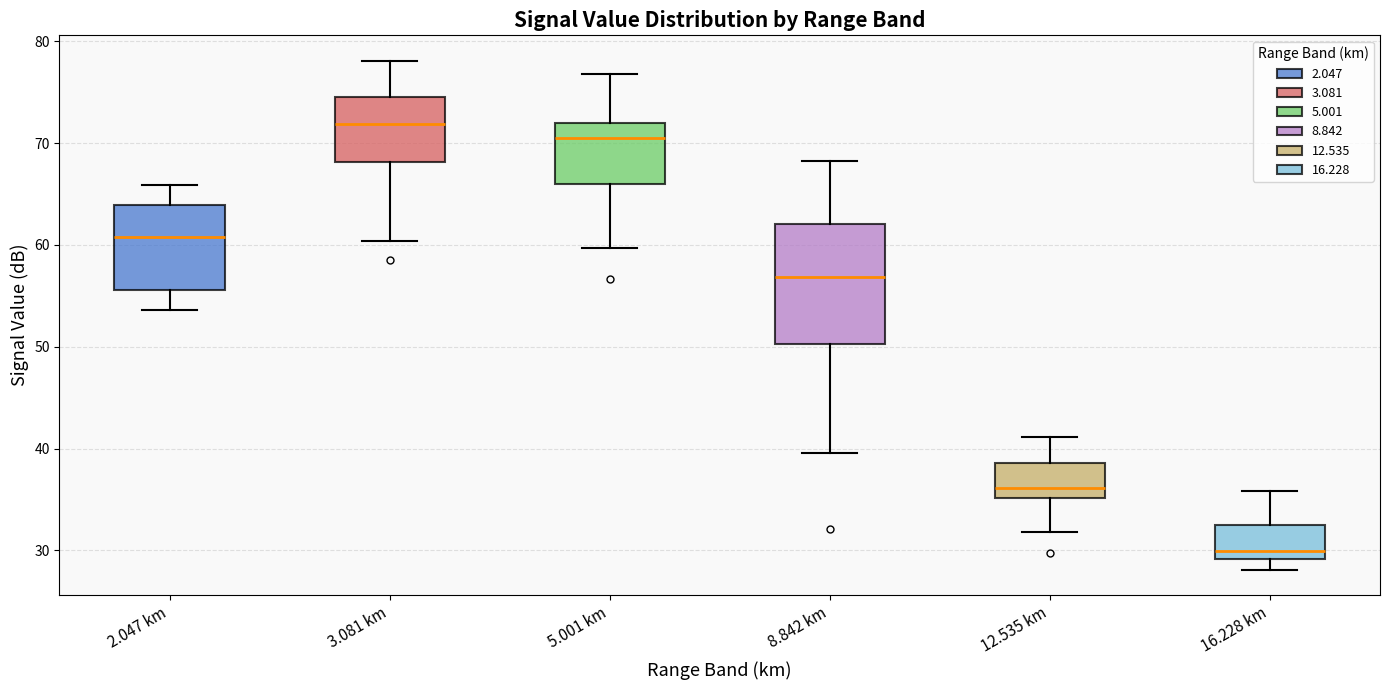

Reading left to right, read every box against the y-axis: the position of its median line, the range the box covers, and the ends of its whiskers. The values are not printed on the chart, so give them approximately, as read against the axis.

2.047 km: median 61, box 56 to 64, whiskers 54 to 66
3.081 km: median 72, box 68 to 75, whiskers 60 to 78
5.001 km: median 71, box 66 to 72, whiskers 60 to 77
8.842 km: median 57, box 50 to 62, whiskers 40 to 68
12.535 km: median 36, box 35 to 39, whiskers 32 to 41
16.228 km: median 30, box 29 to 33, whiskers 28 to 36